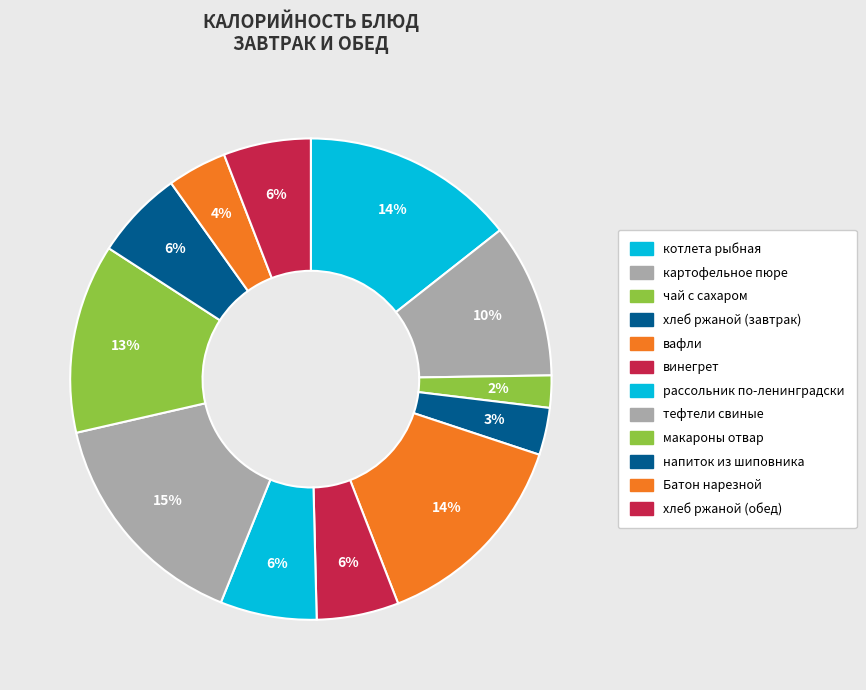

How many segments does this pie chart have?

12